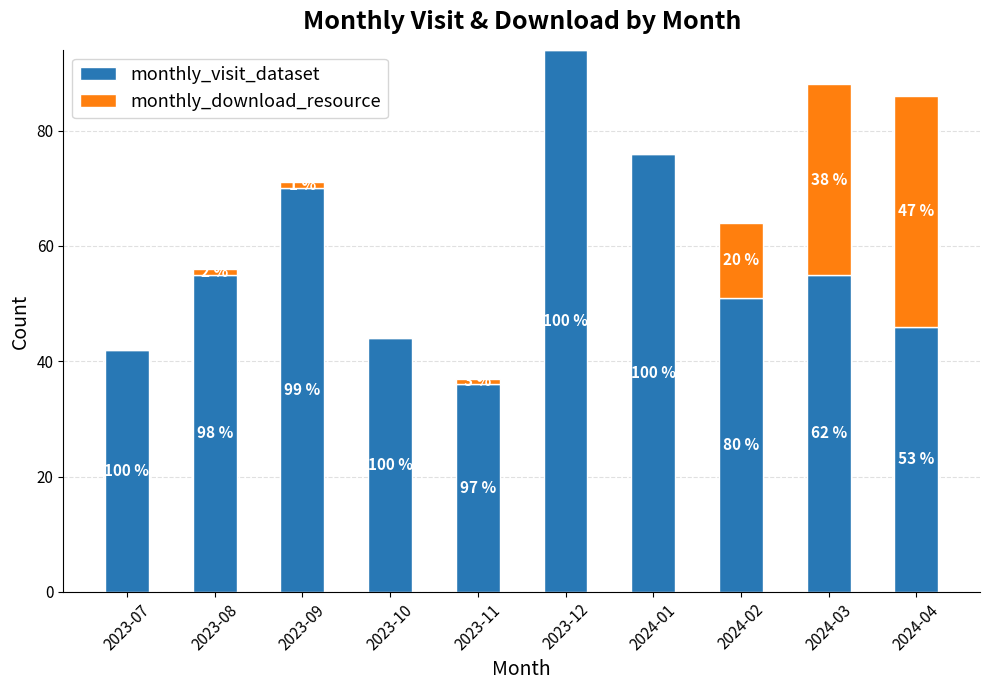

What are all the series names shown in the legend?

monthly_visit_dataset, monthly_download_resource